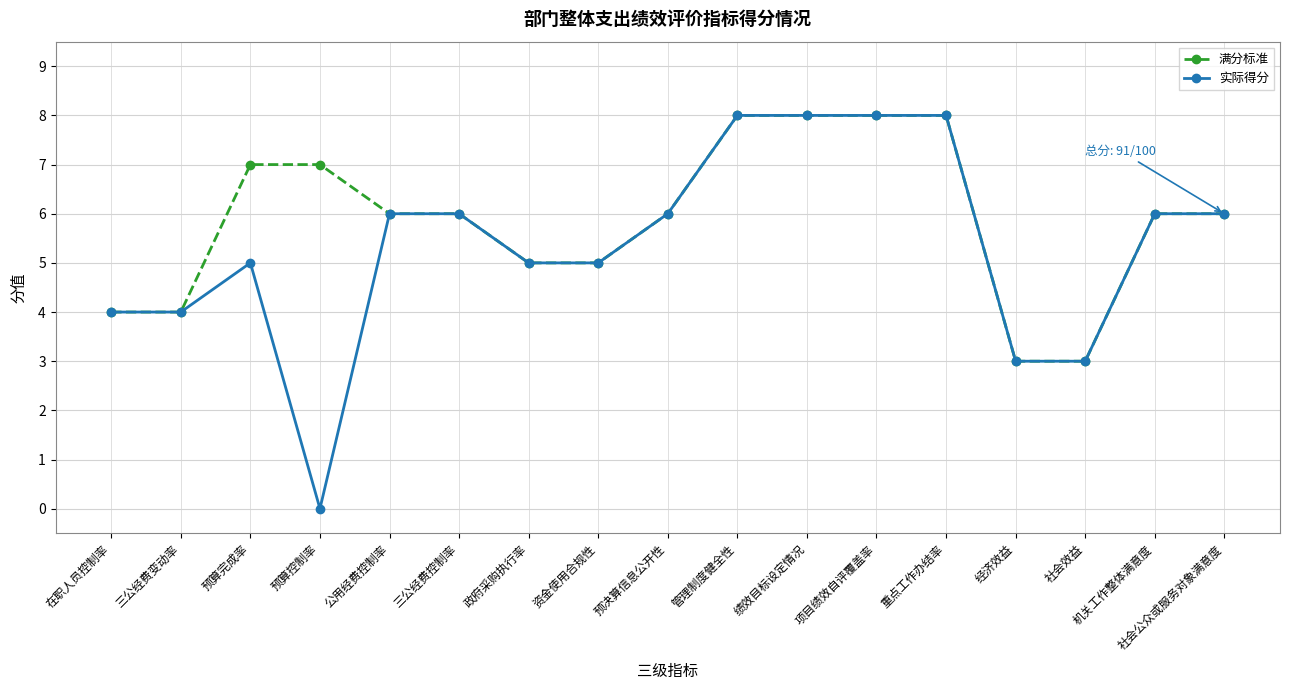

At which label does 实际得分 reach its minimum?

预算控制率